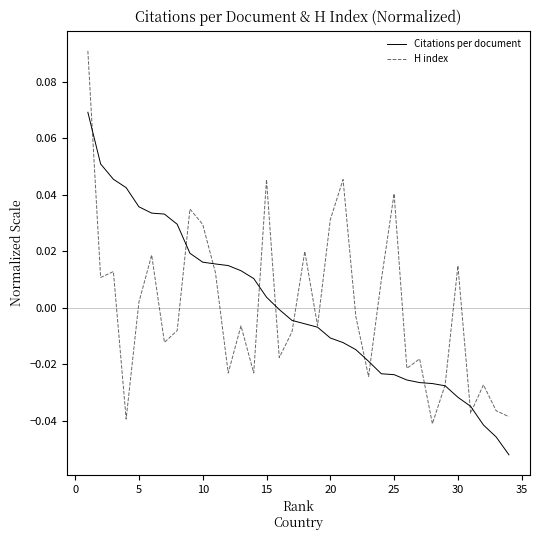

Which series has the largest range (max minus min)?

H index